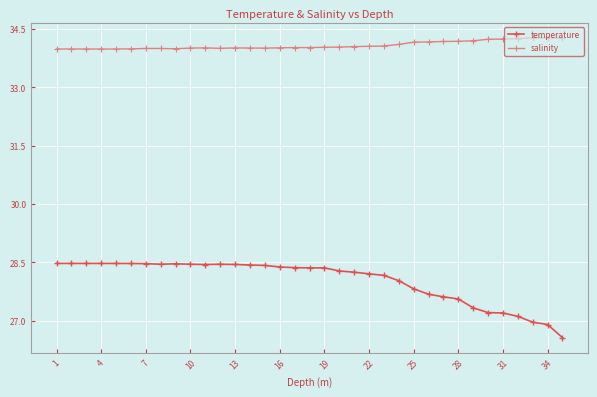

True or false: salinity and temperature cross at least once.

False